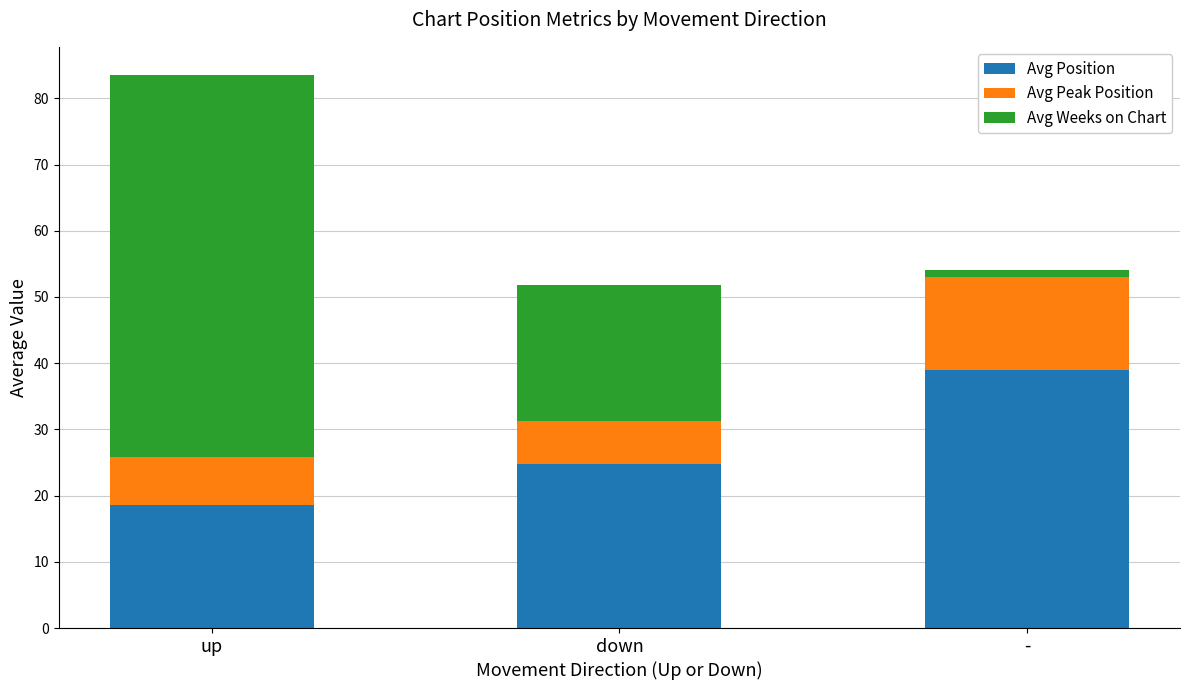

What is the difference between the maximum and minimum values in the Avg Position series?

20.4